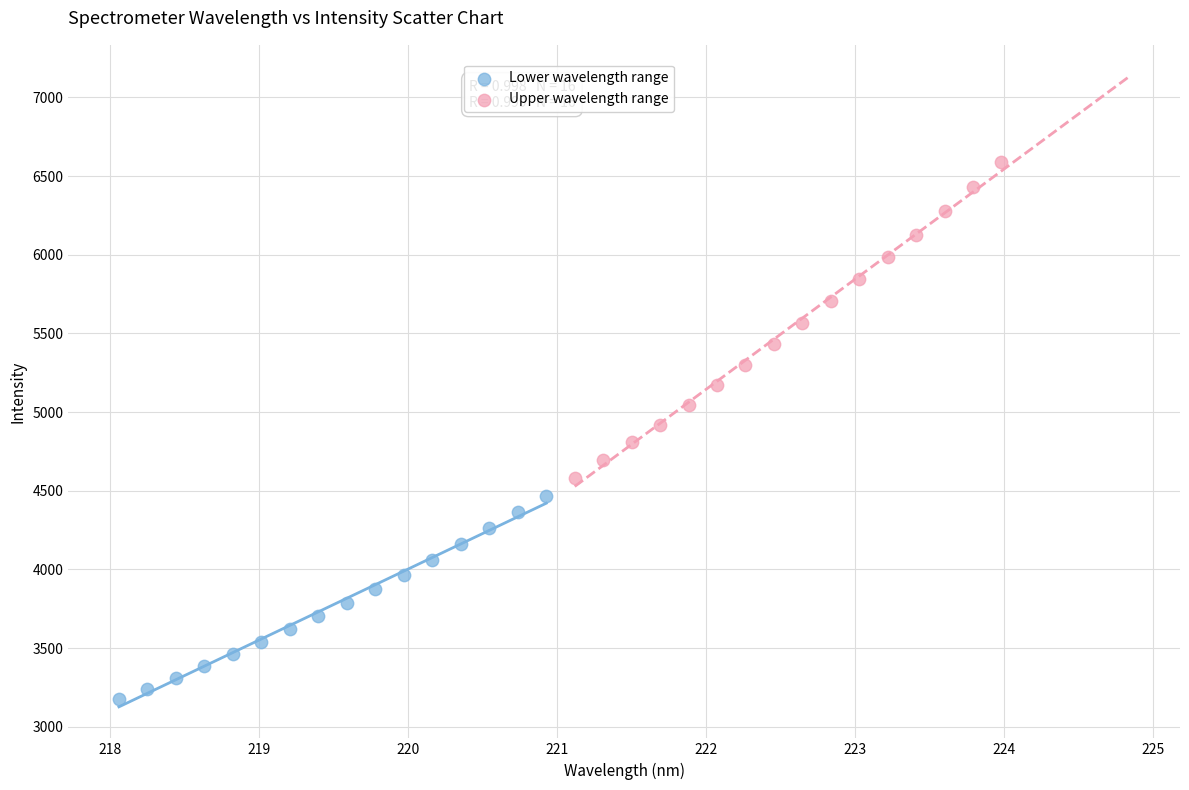

Which series contains the lowest Y value?

Lower wavelength range